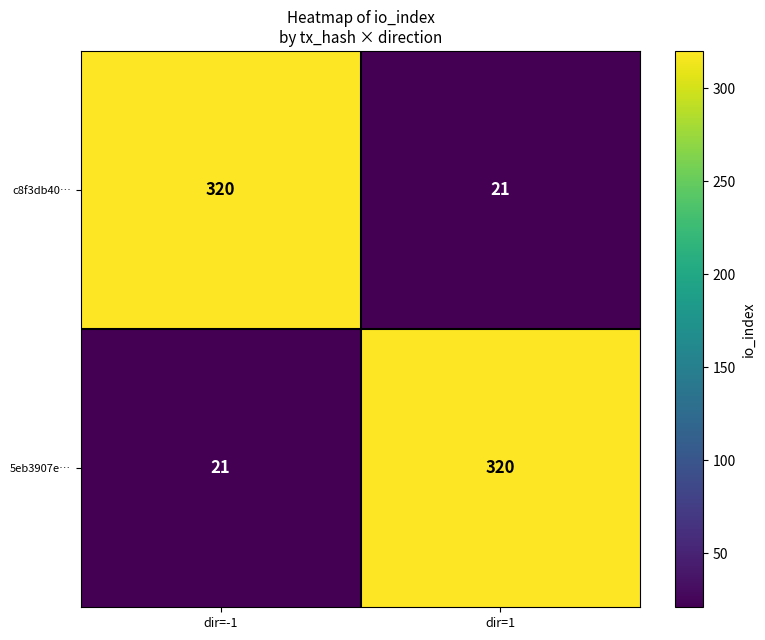

What value does the 5eb3907e… series have at dir=-1?

21